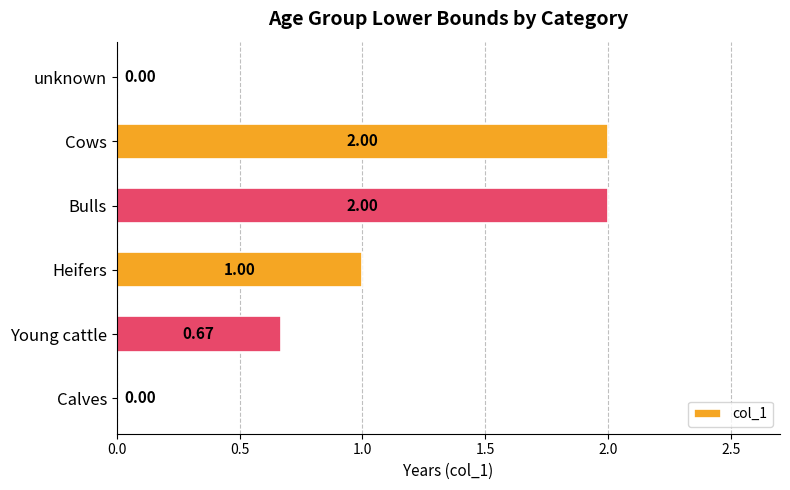

What is the change in value from Heifers to unknown?

-1.0